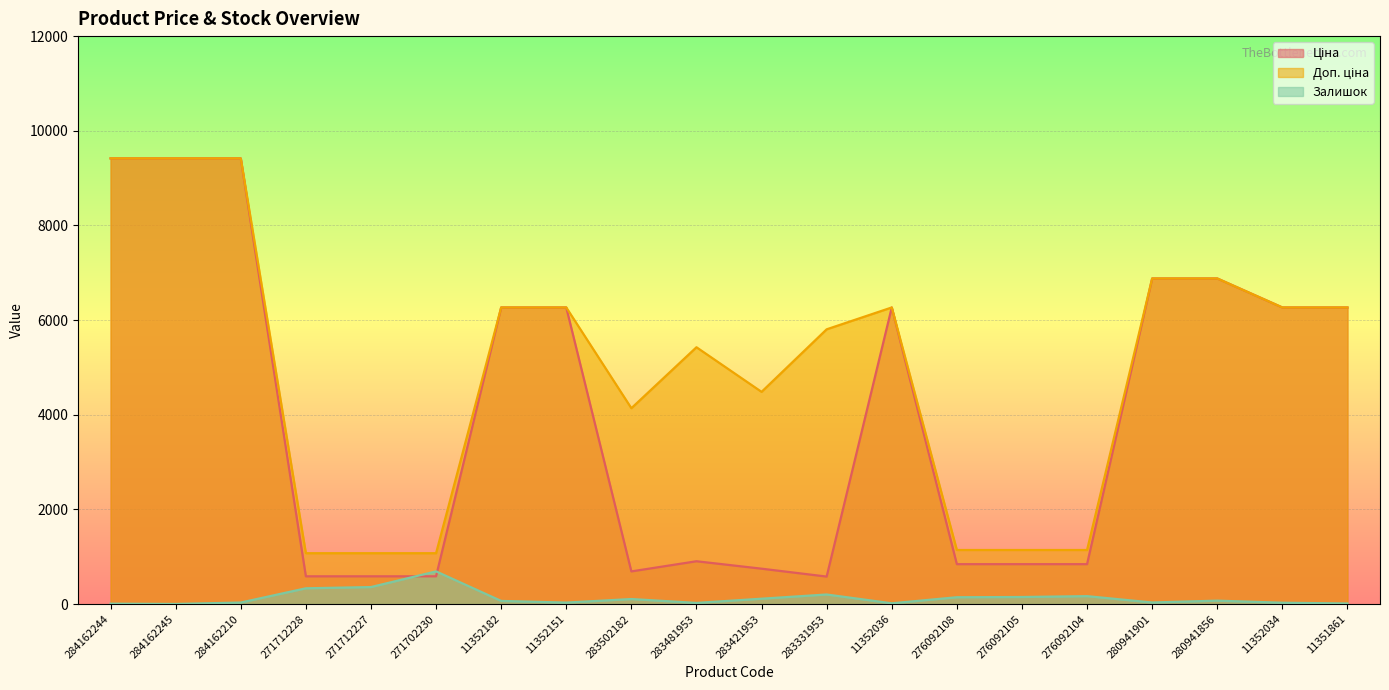

Between 283481953 and 283331953, which series saw the biggest shift?

Доп. ціна